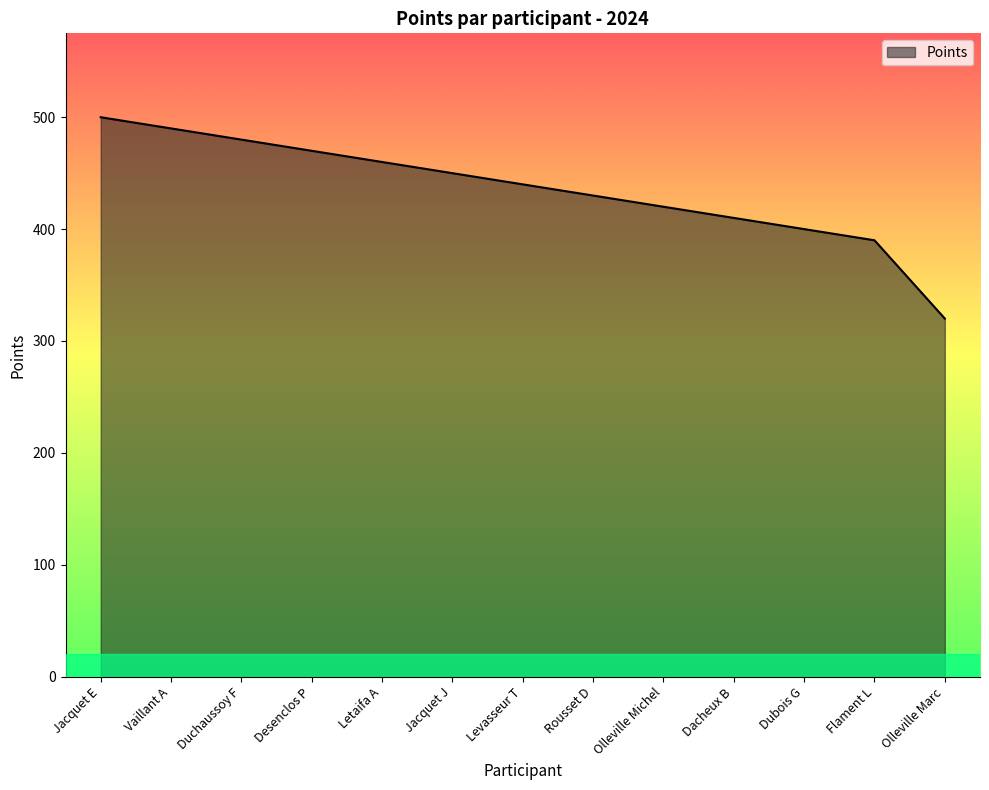

What position from the right is Olleville Michel?

5